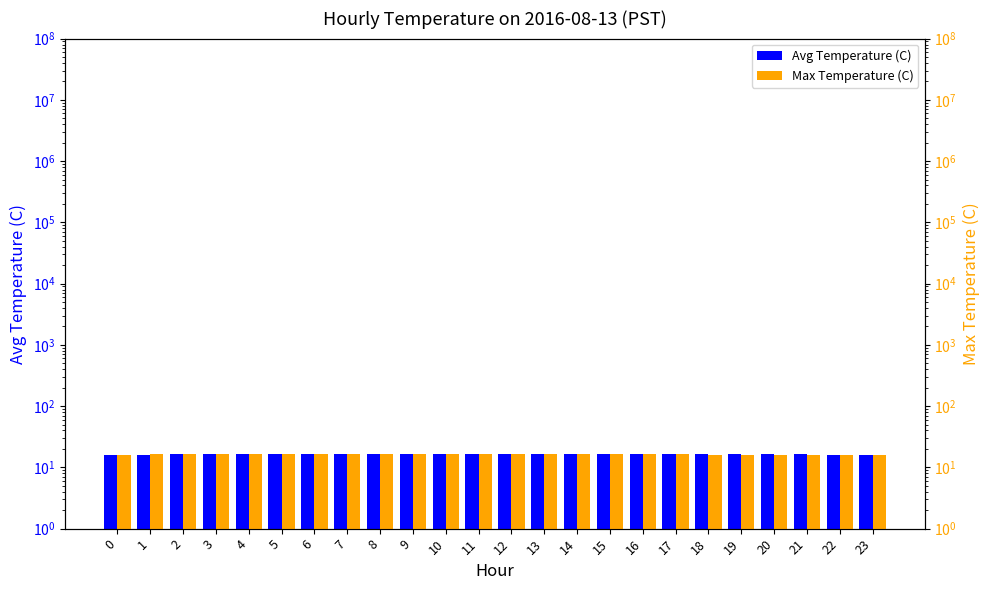

How many series are shown in this chart?

2